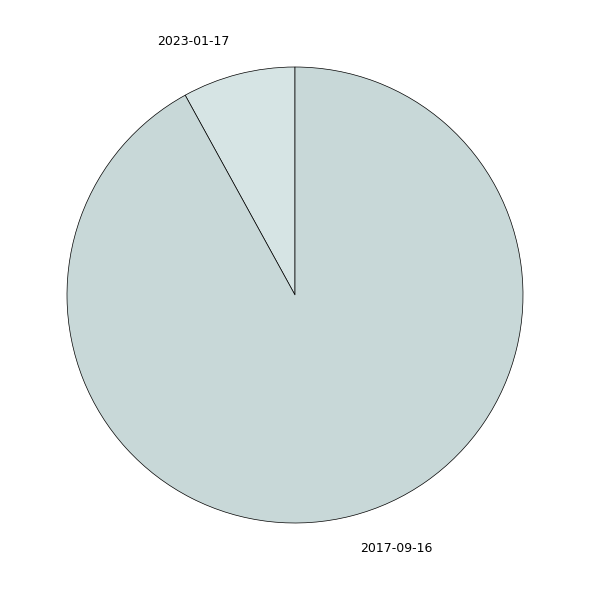

Is there a majority slice in this chart?

Yes